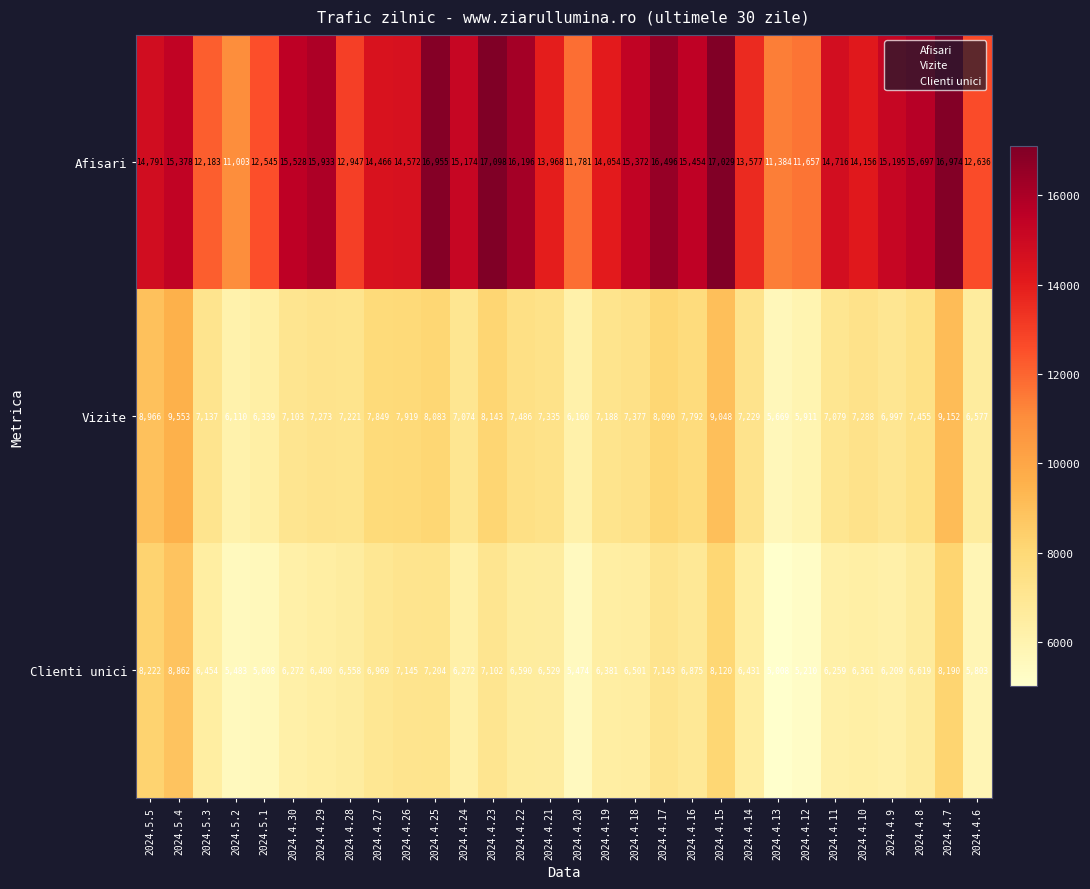

How many values in the Vizite series are below 7288?

15